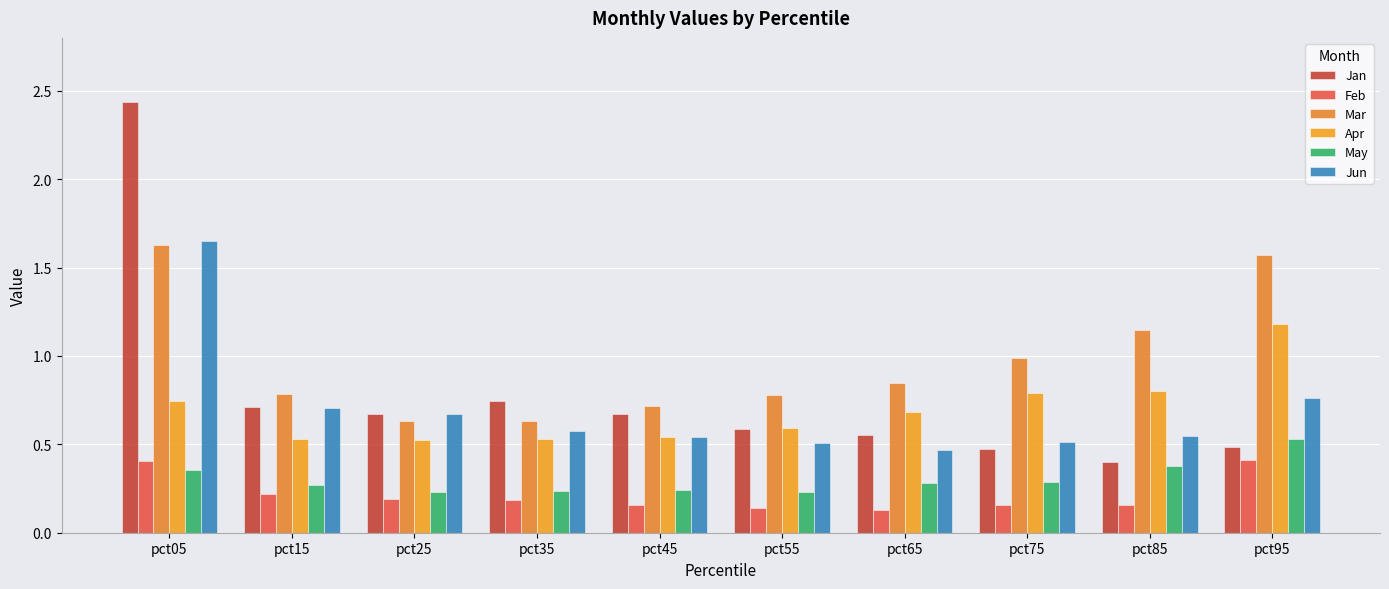

The Feb series shows 0.2 at pct35. True or false?

True